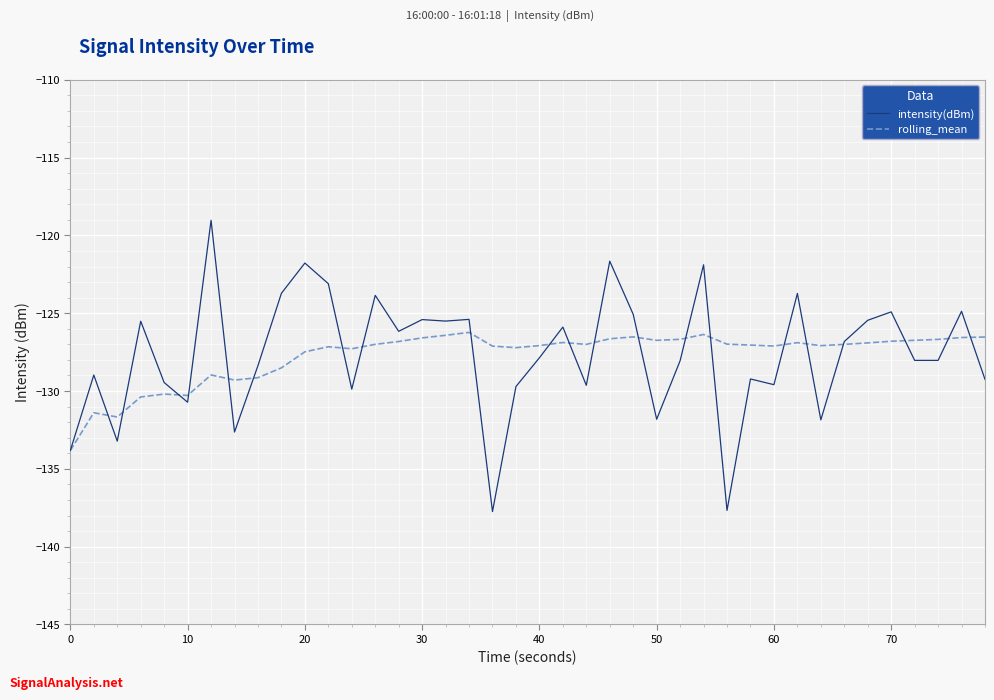

How many categories are shown in the chart?

40